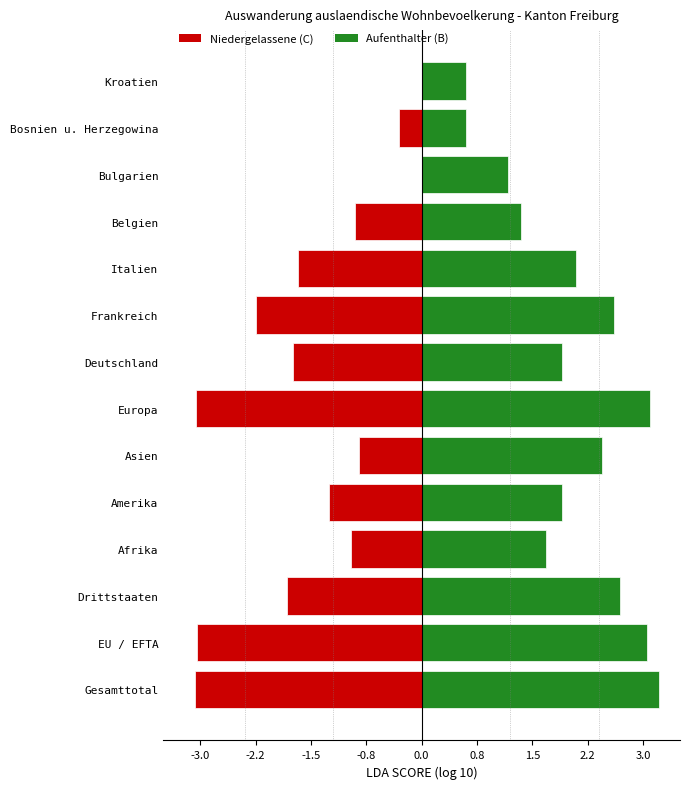

What is the average value of the Niedergelassene (C) series?

-1.5